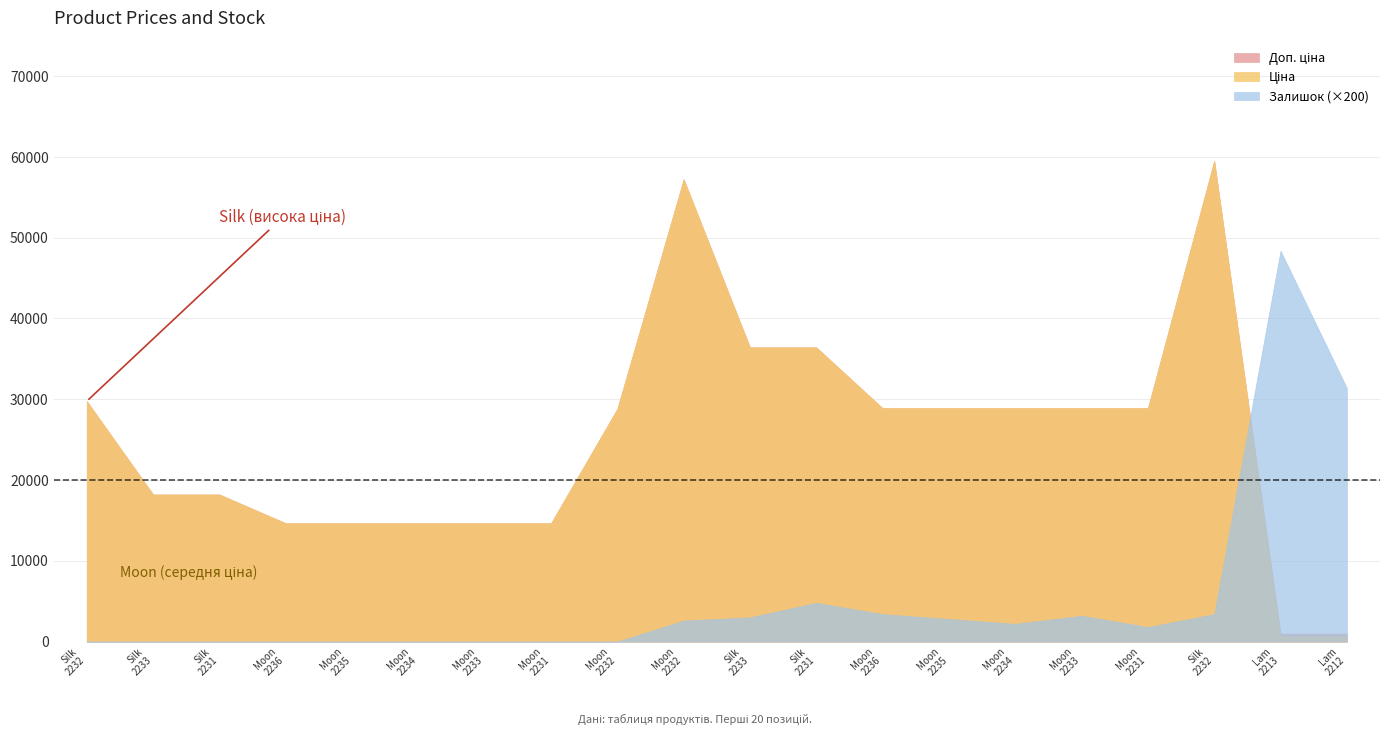

Does the chart have visible grid lines?

Yes